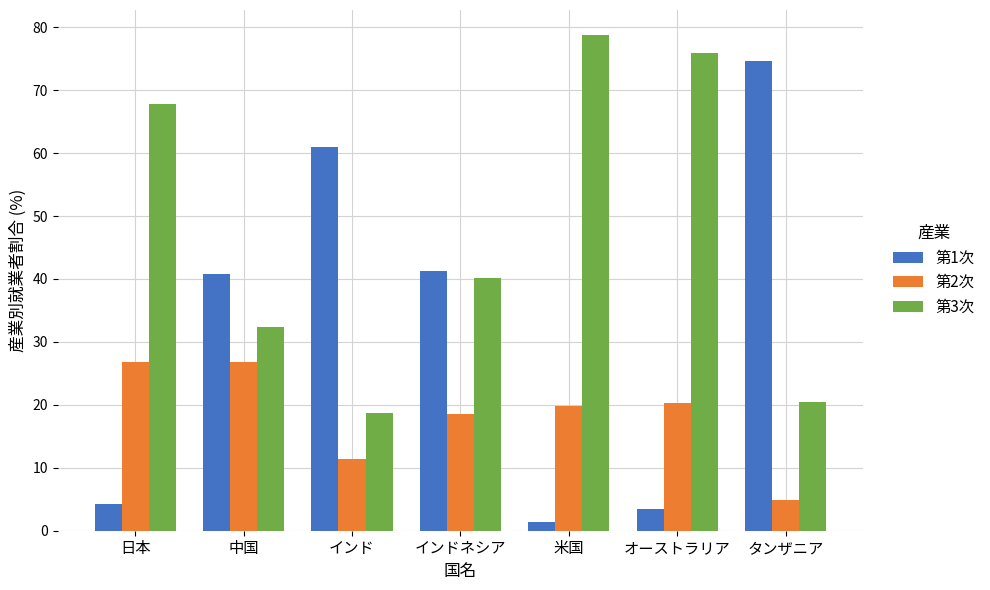

What are all the series names shown in the legend?

第1次, 第2次, 第3次